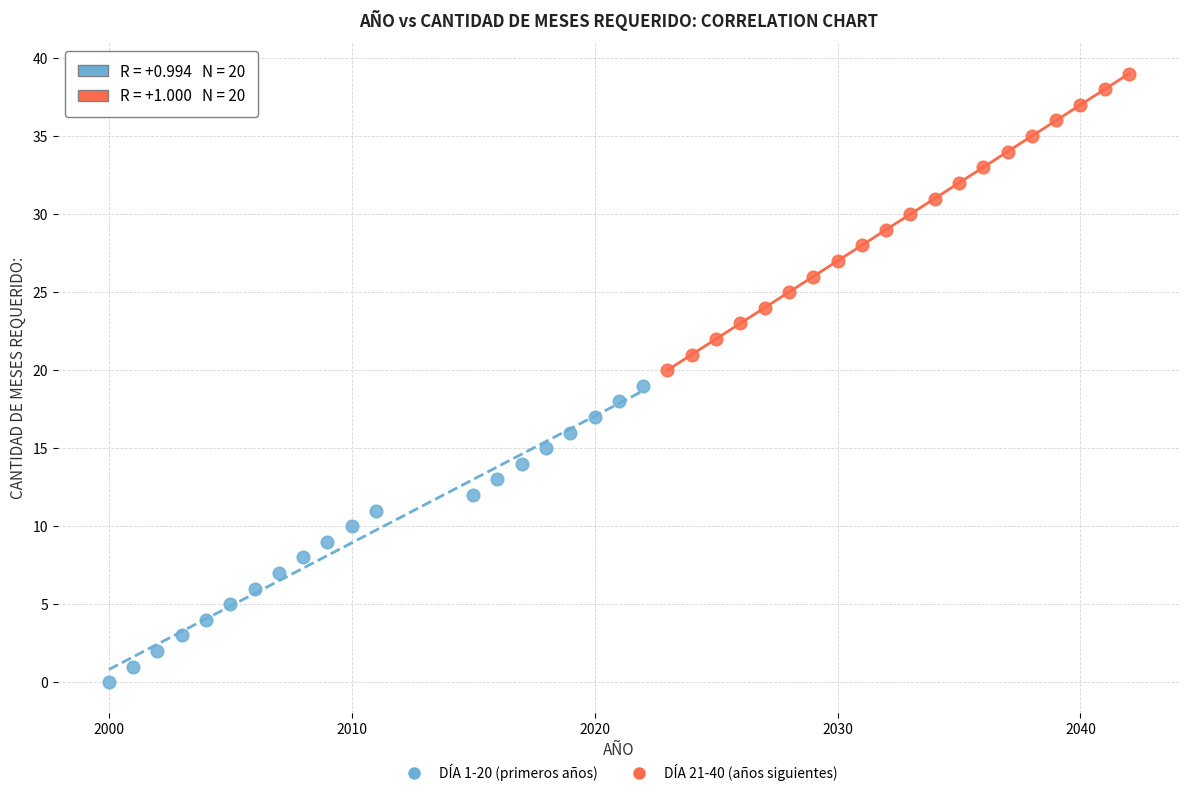

What are all the series names shown in the legend?

DÍA 1-20 (primeros años), DÍA 21-40 (años siguientes)